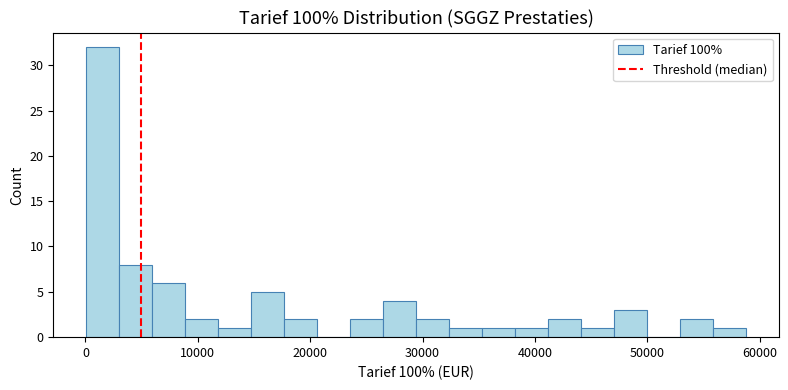

Read against the x-axis, roughly where is the centre of the tallest bar?

2000